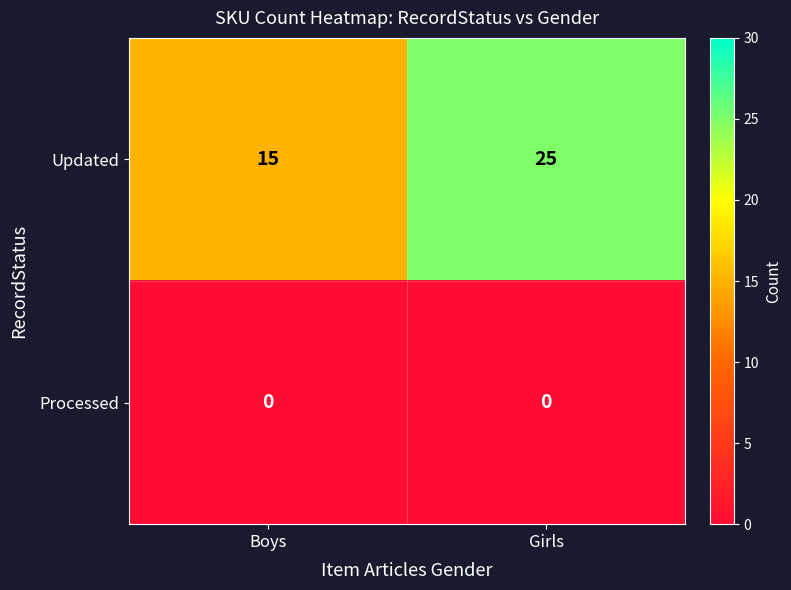

Between Boys and Girls, which series saw the biggest shift?

Updated